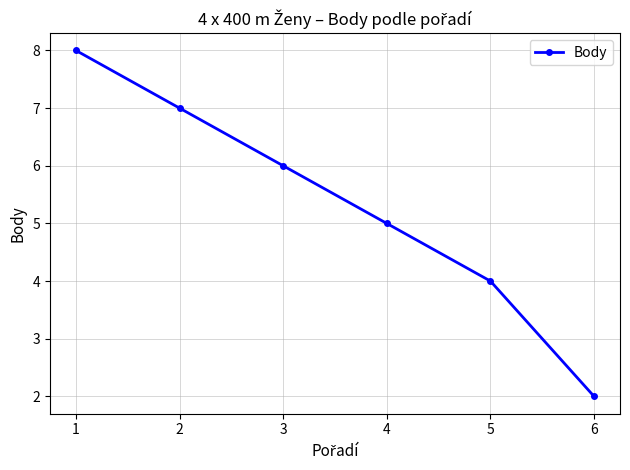

Where is the data nearest to the value 5?

4